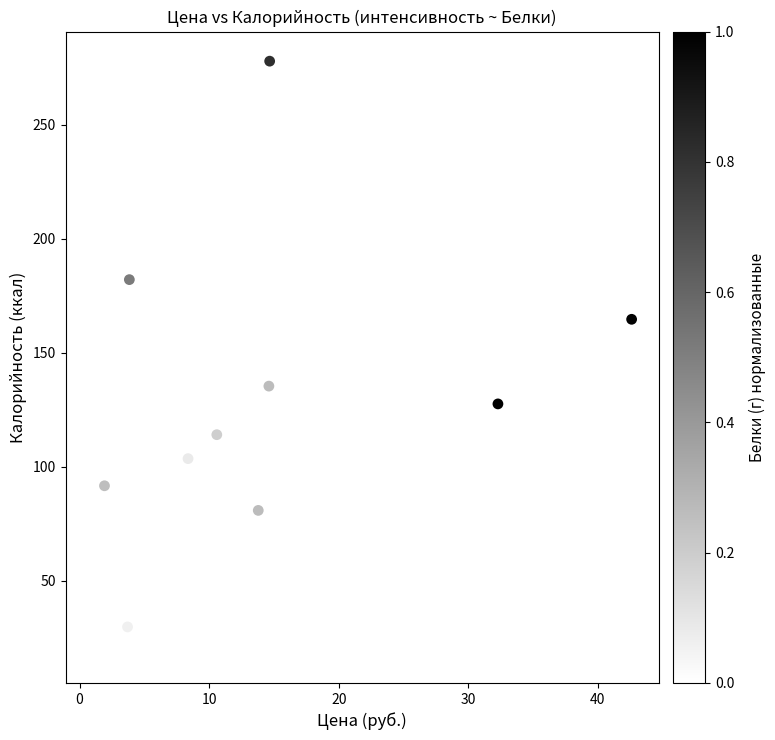

What is the average Y value?

113.5